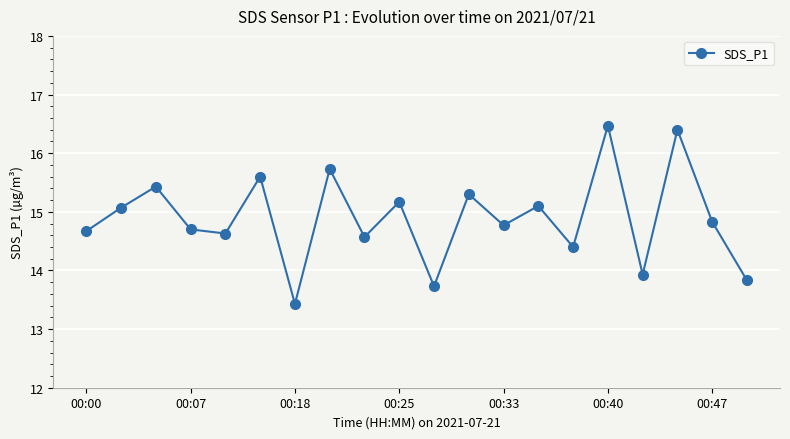

True or false: there are more than 2 points higher than both neighbors.

True